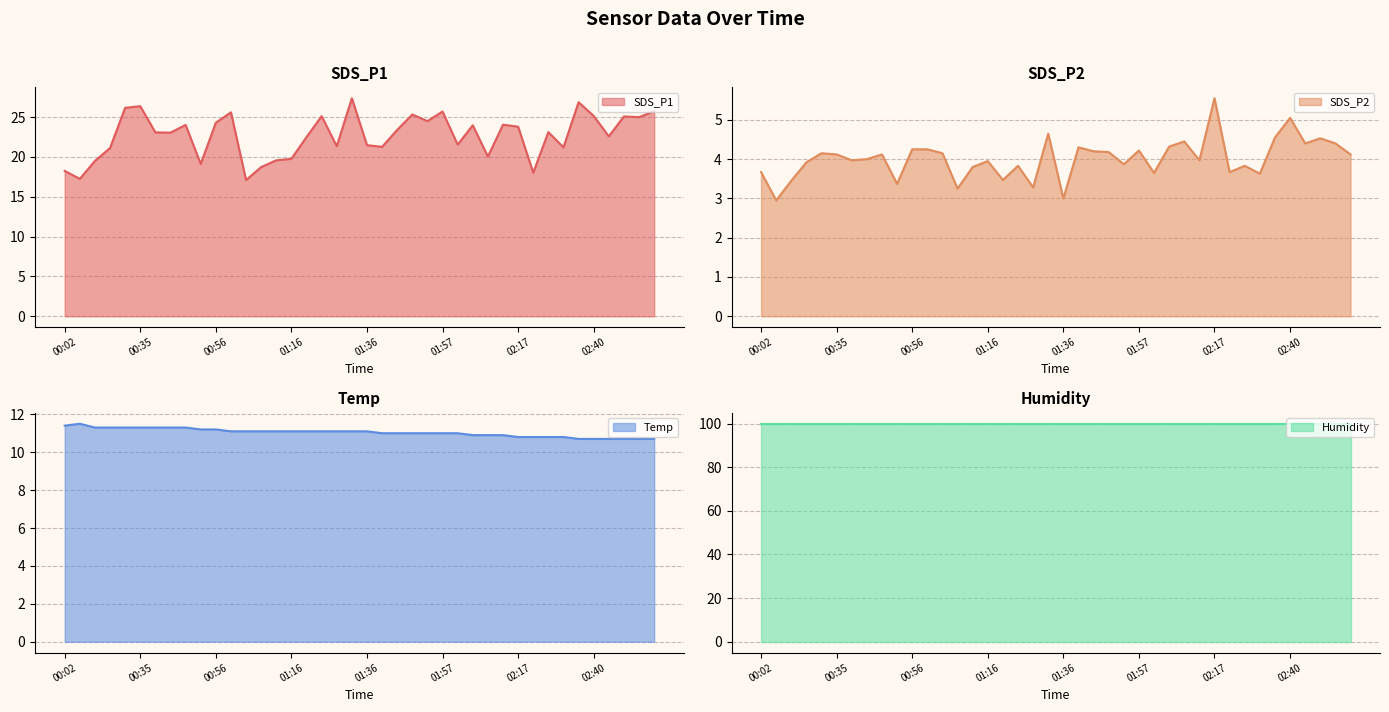

The SDS_P1 series shows 25.0 at 02:52. True or false?

True